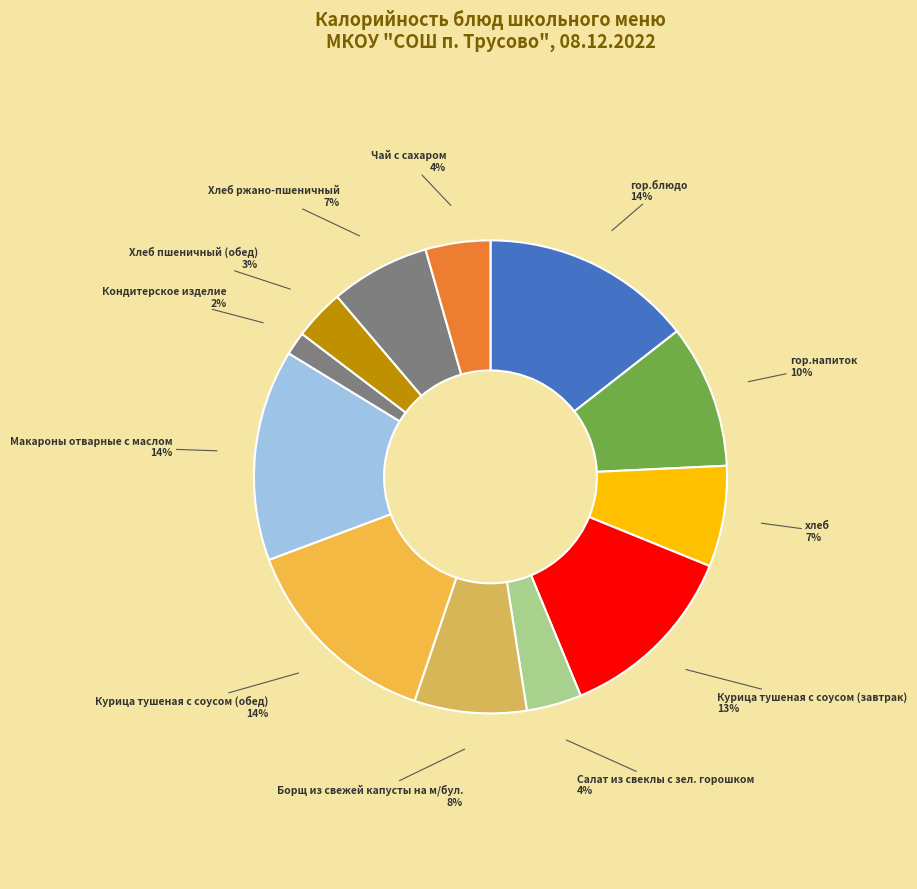

Count the number of slices in the pie.

12